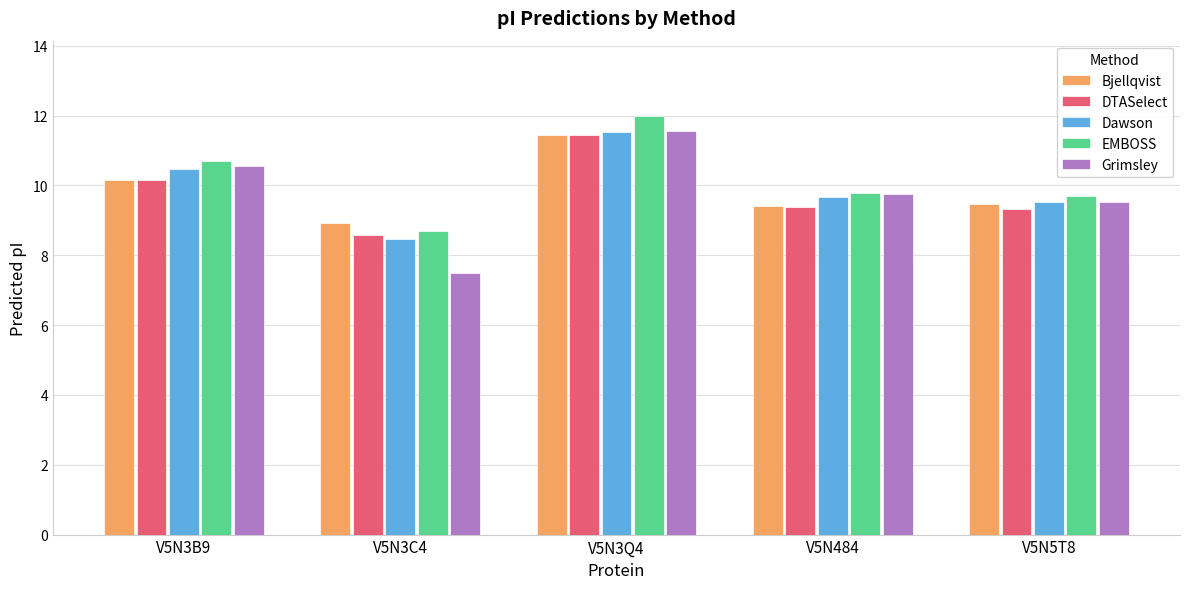

What is the sum of all Grimsley values?

48.9